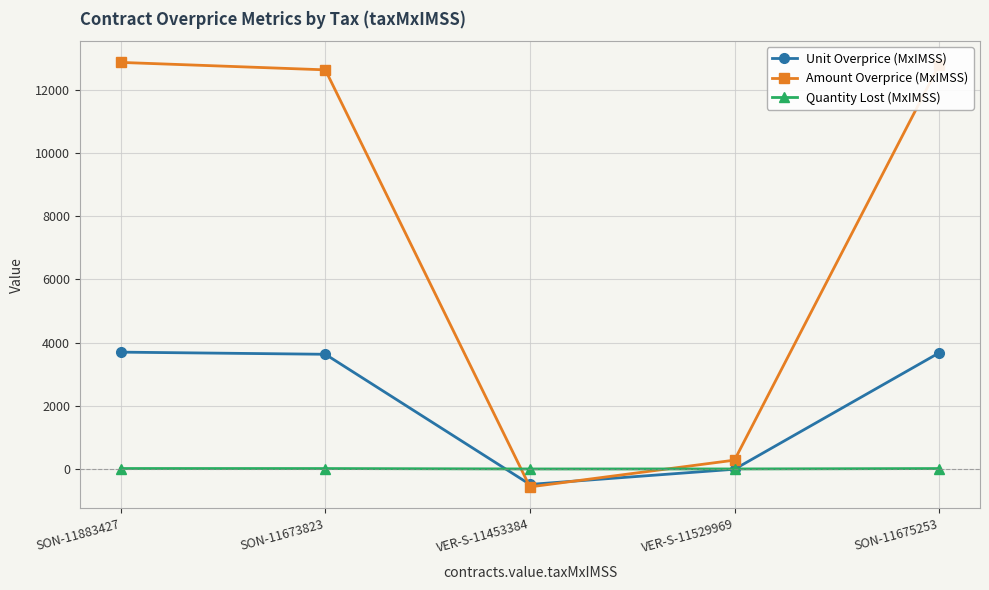

What is the value of the Unit Overprice (MxIMSS) point at the 3rd from the left?

-489.4